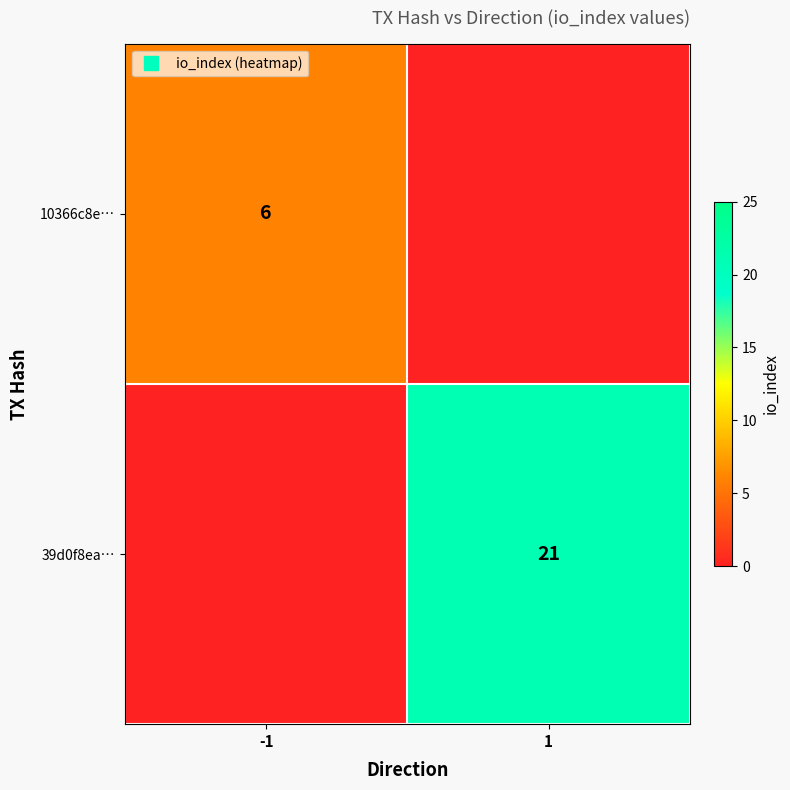

Which label corresponds to the largest value in the chart?

1